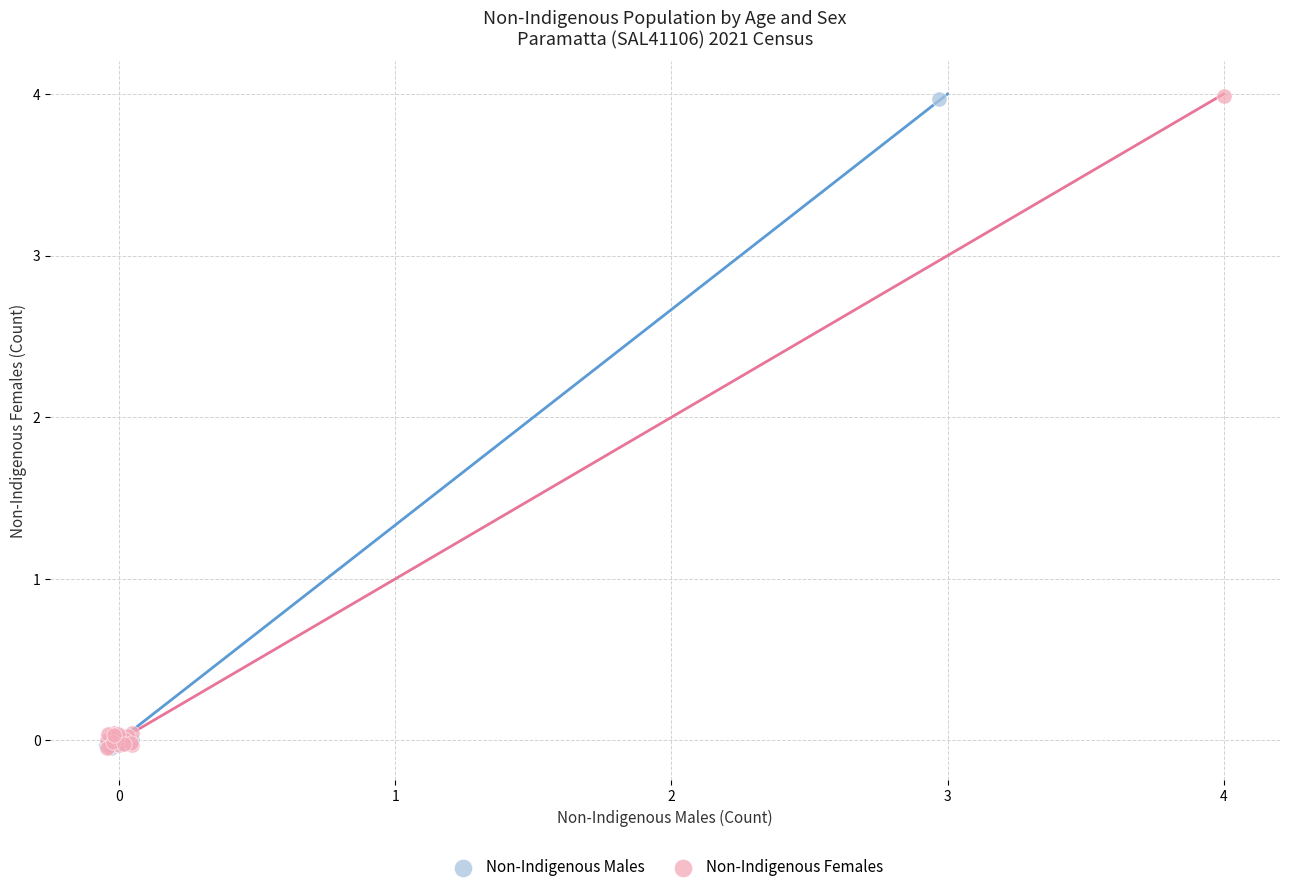

What are all the series names shown in the legend?

Non-Indigenous Males, Non-Indigenous Females